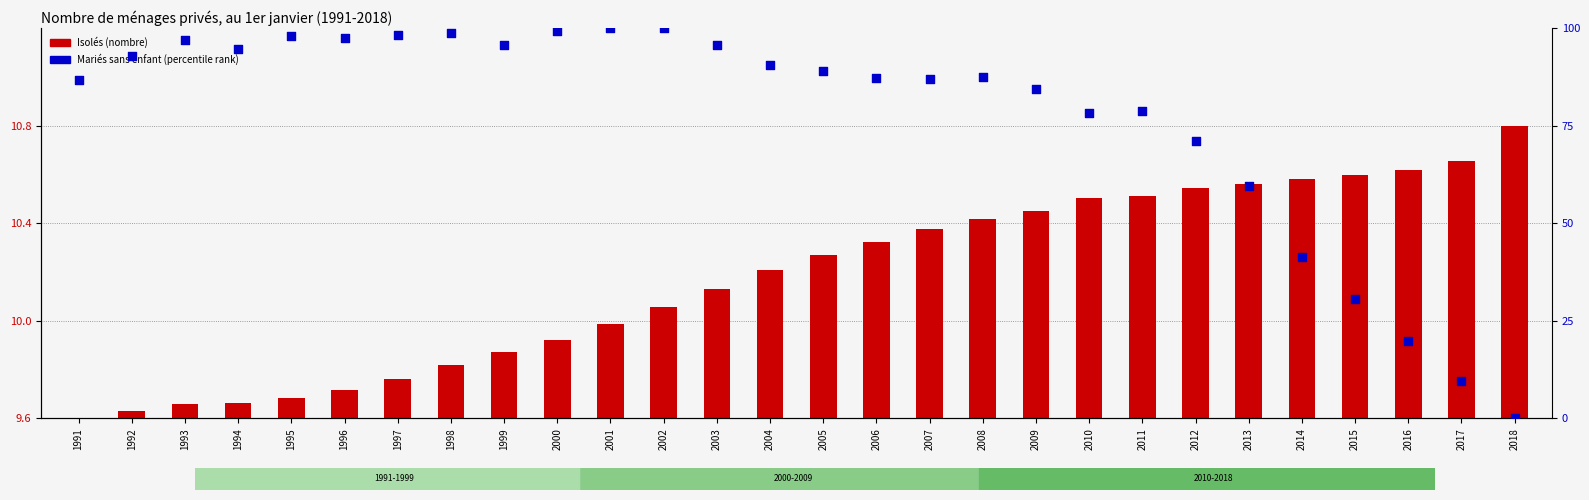

What is the total value across all series at 2010?

88.7